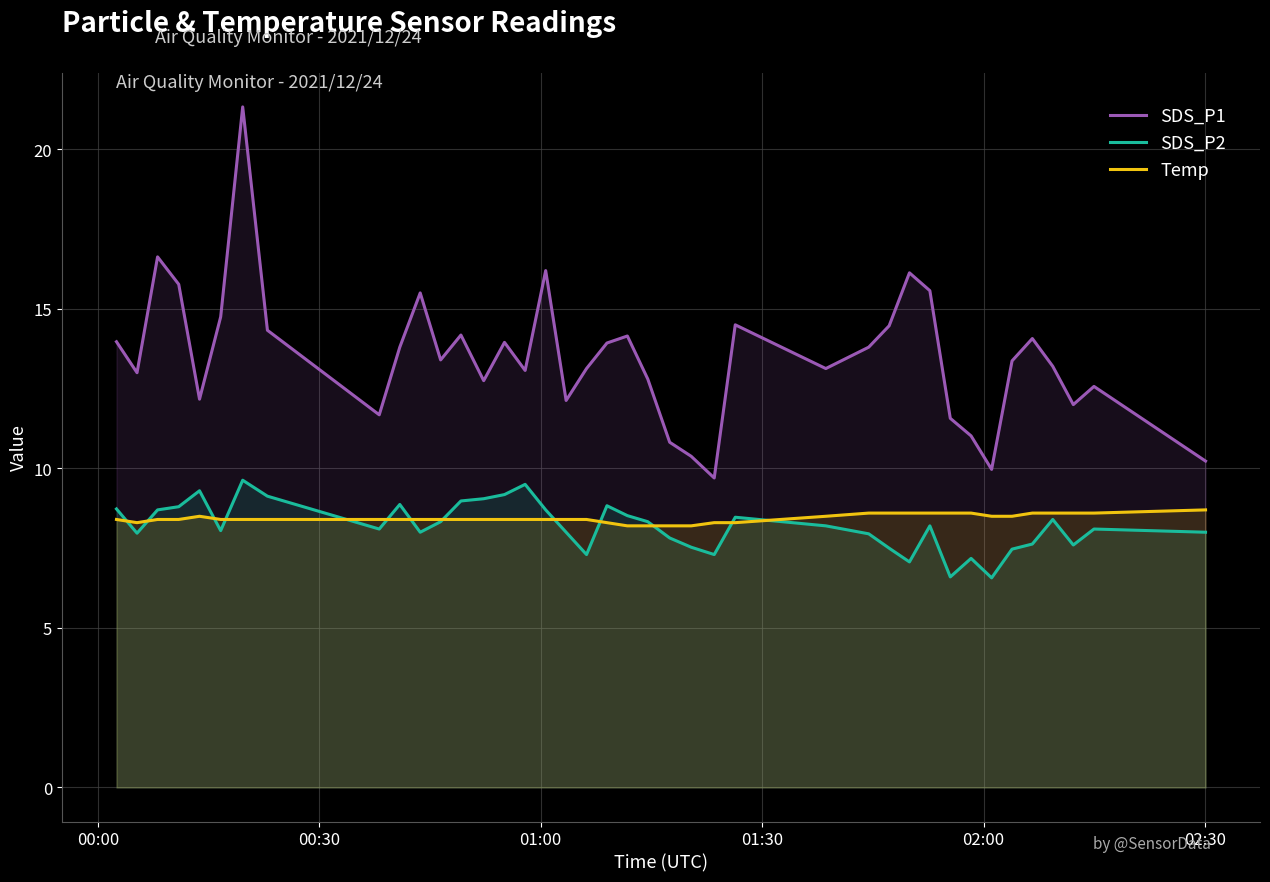

What is the minimum value shown in the chart?

6.6